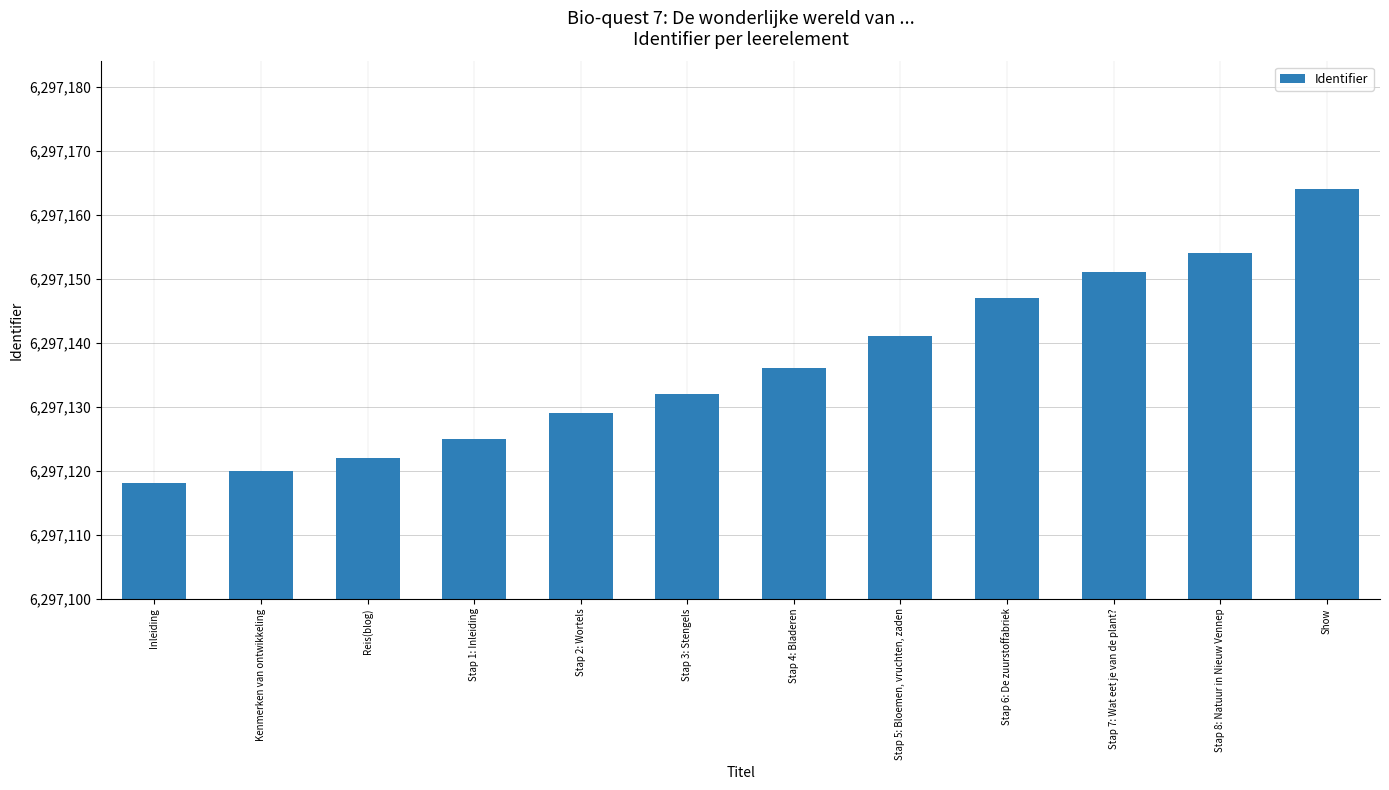

How many data points does each series have?

12